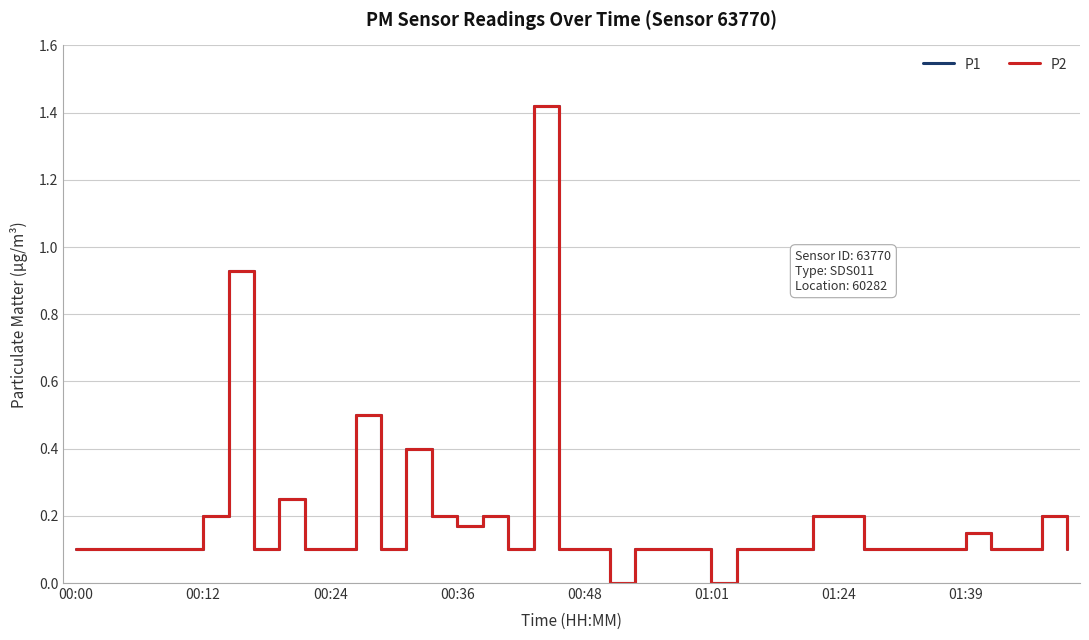

Which series has the largest total across all categories?

P1